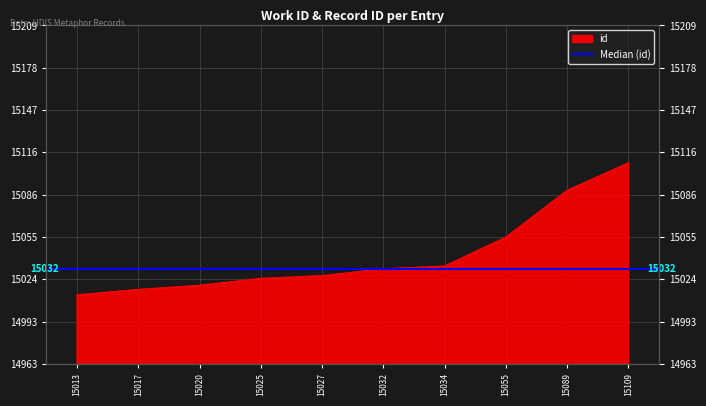

Reading left to right, list all the values displayed in this chart.

15013	15017	15020	15025	15027	15032	15034	15055	15089	15109